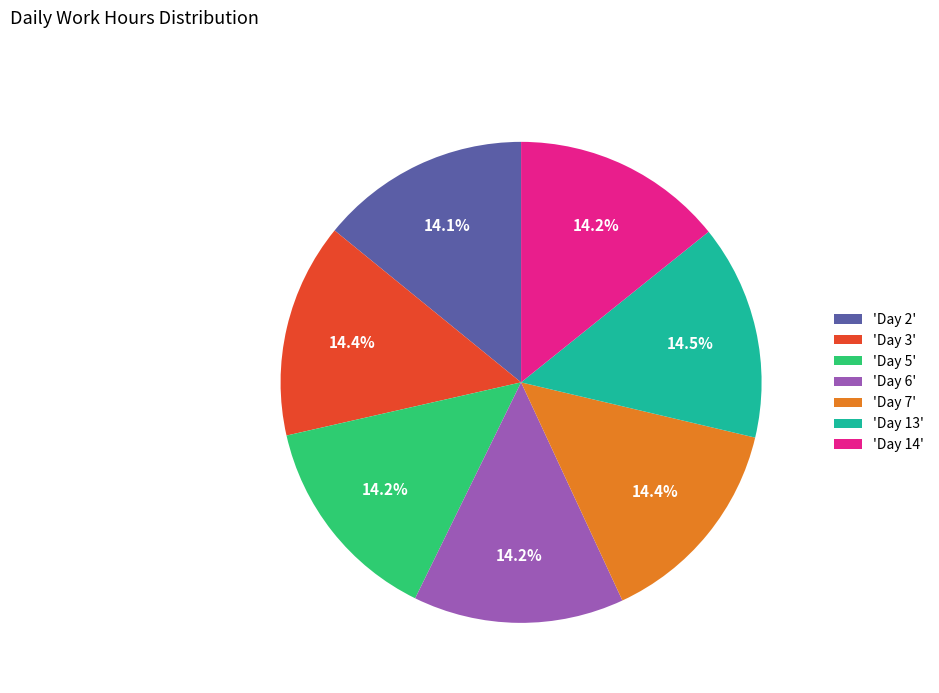

What is the ratio of the value at 'Day 13' to the value at 'Day 2'?

1.0